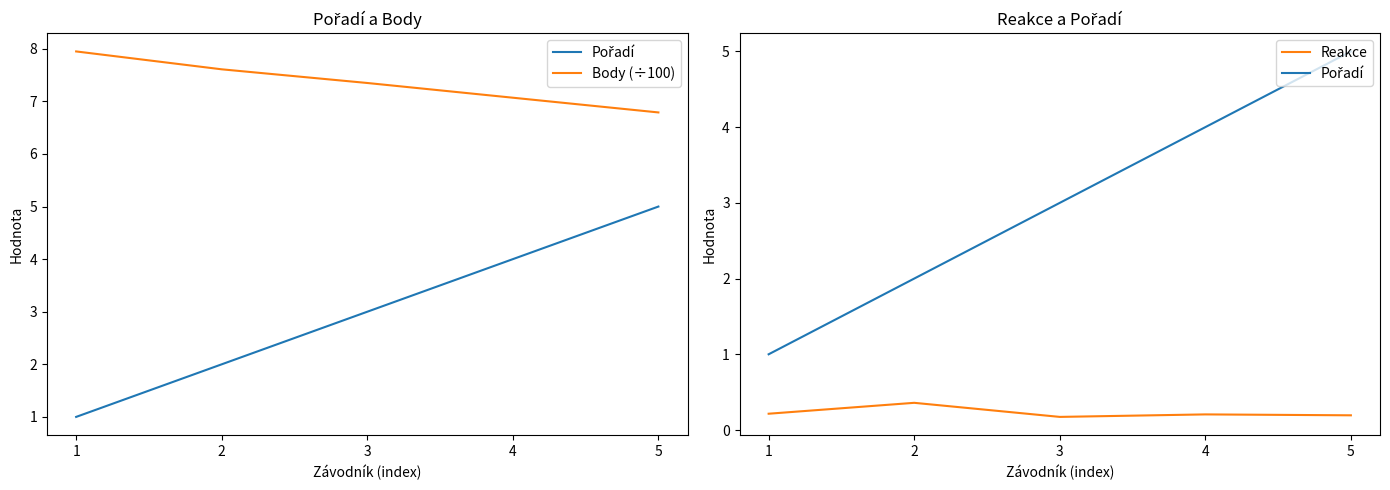

True or false: Body (÷100) has a value of 10.5 at 1.

False